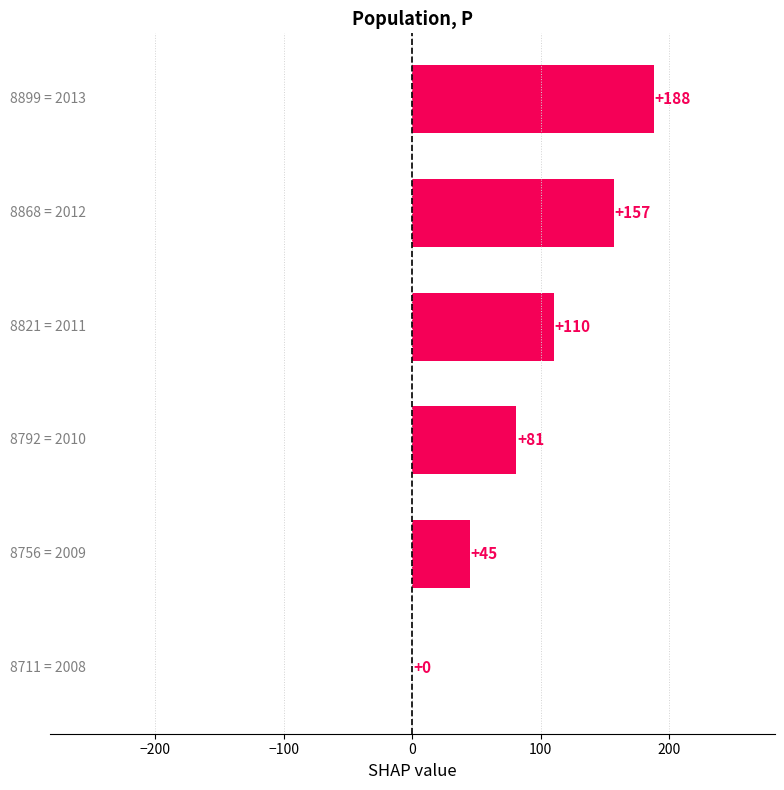

How many values are between 45 and 157?

4